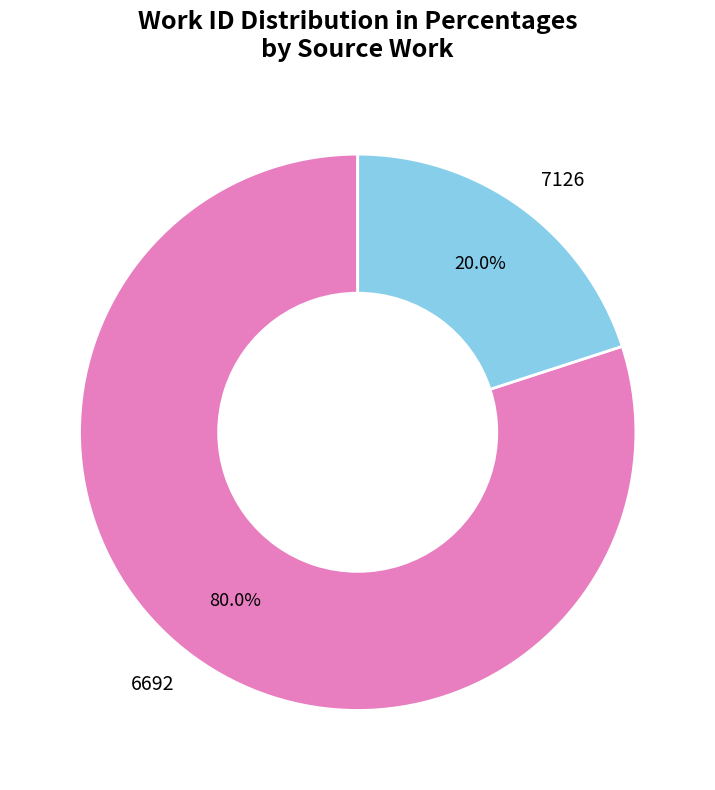

Does 6692 represent more than half of the total?

Yes